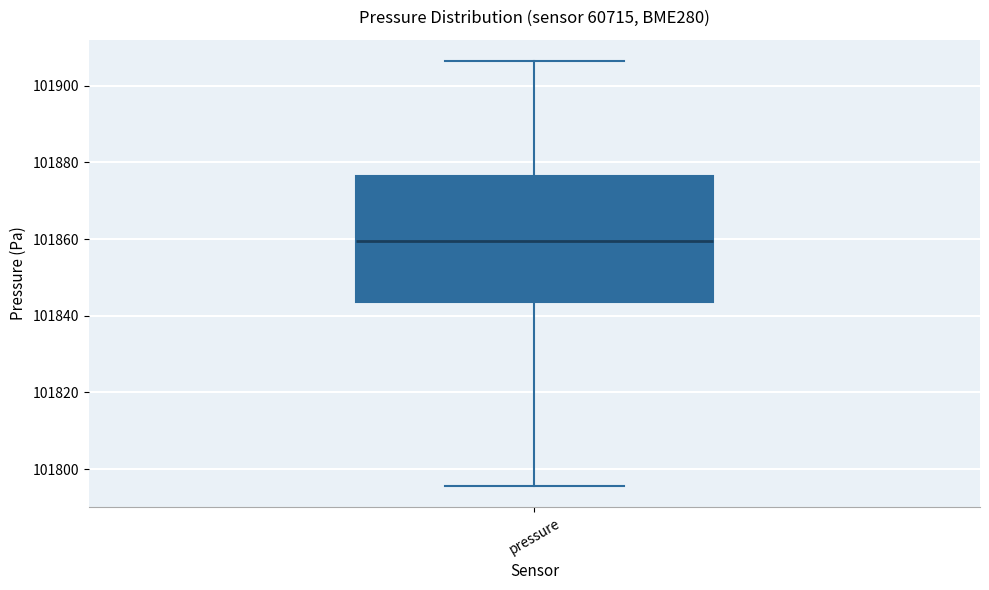

Transcribe this box plot: give where the median line is, the range the box spans, and where the two whiskers end, as read against the y-axis. The values are not printed on the chart, so give them approximately, as read against the axis.

median 101860, box 101844 to 101876, whiskers 101796 to 101906